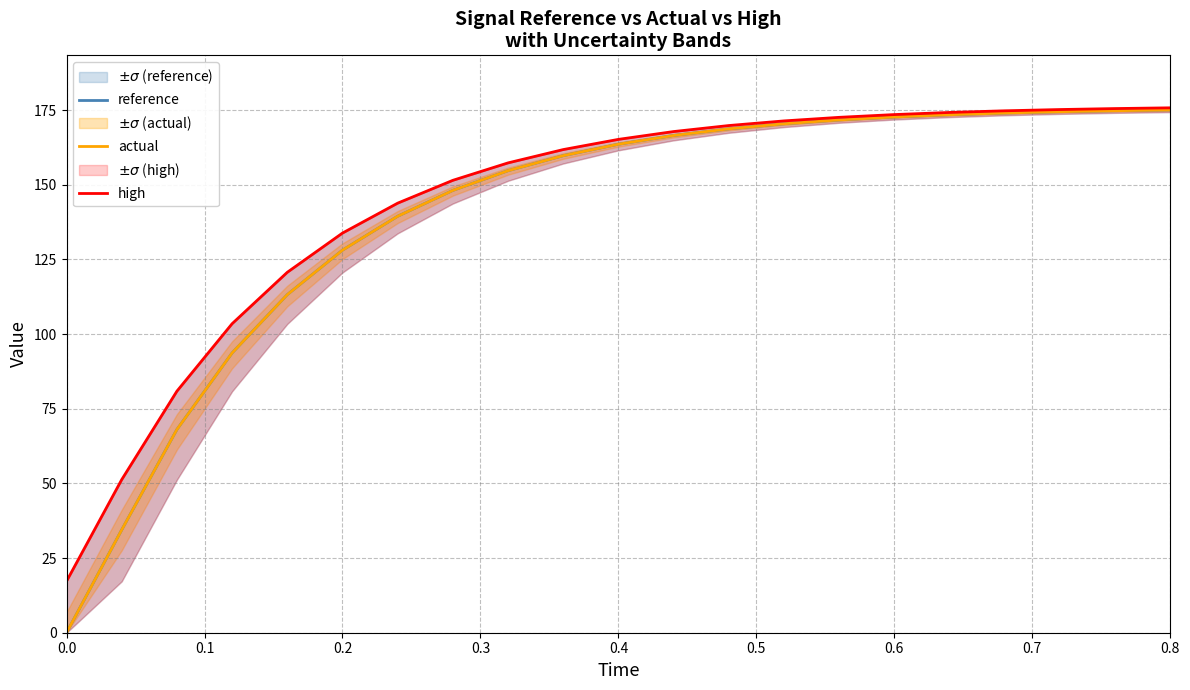

True or false: high and actual intersect in this chart.

False